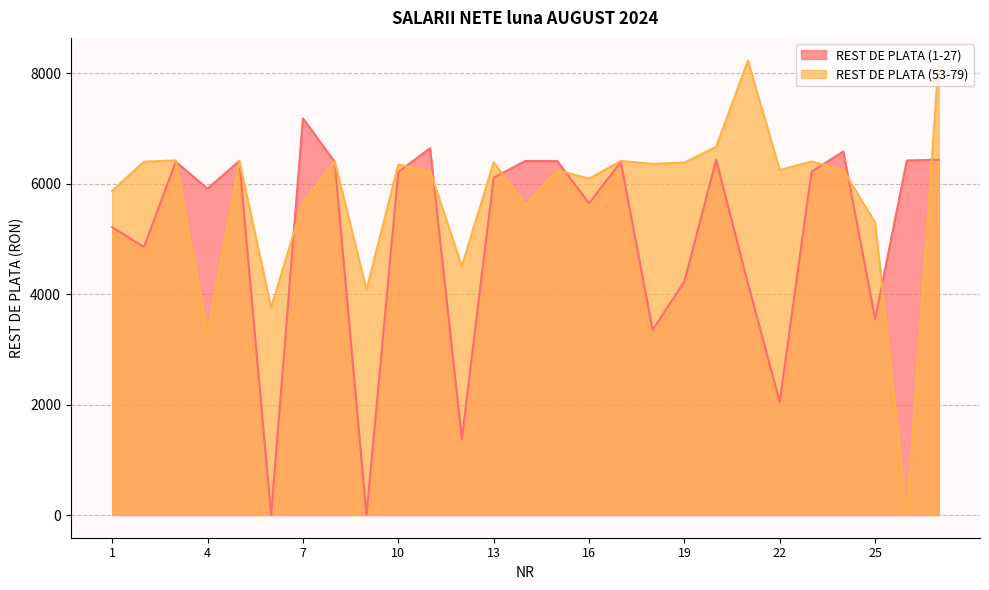

Between 14 and 17, which series saw the biggest shift?

REST DE PLATA (53-79)